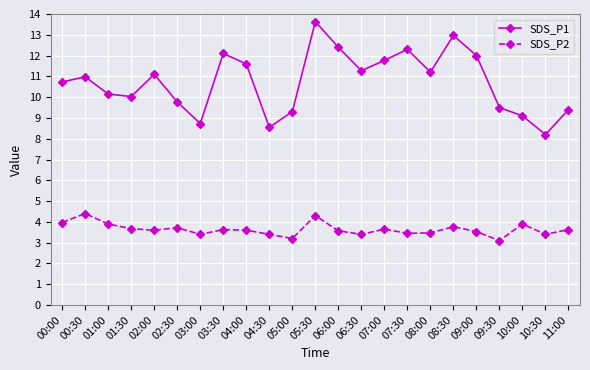

What is the spread (max minus min) of values at 08:00?

7.7